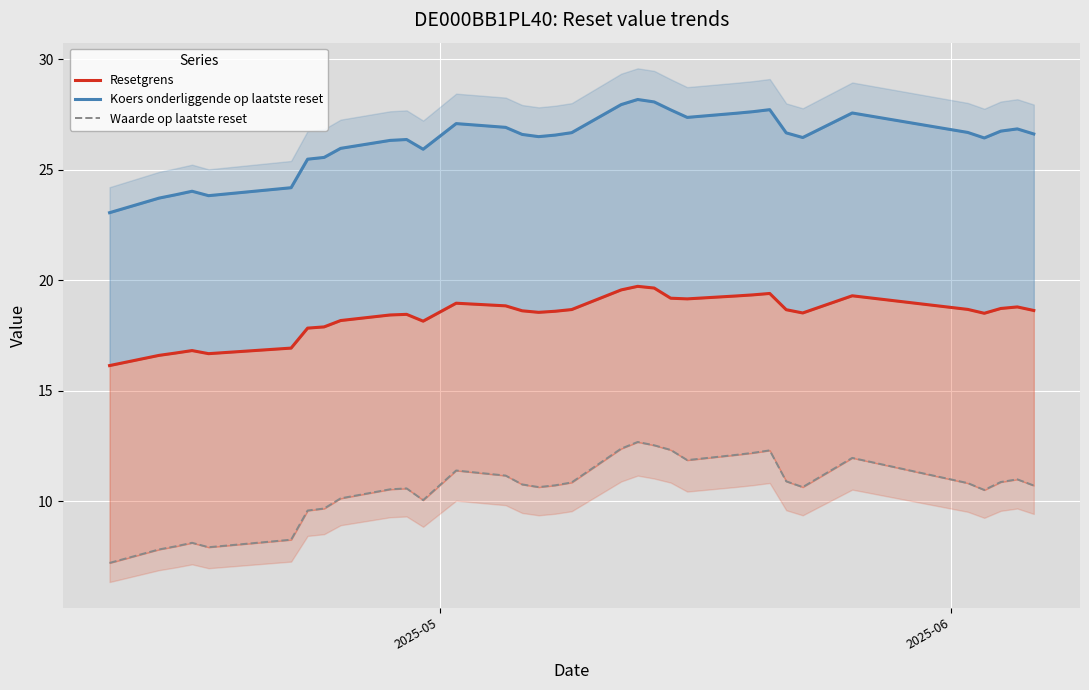

Reading left to right, transcribe all the data shown in this chart.

Resetgrens: 16.1	16.6	16.7	16.8	16.7	16.9	17.8	17.9	18.2	18.4	18.5	18.1	19.0	18.8	18.6	18.5	18.6	18.7	19.6	19.7	19.6	19.2	19.2	19.3	19.3	19.4	18.7	18.5	19.3	18.7	18.5	18.7	18.8	18.6
Koers onderliggende op laatste reset: 23.1	23.7	23.9	24.0	23.8	24.2	25.5	25.6	26.0	26.3	26.4	25.9	27.1	26.9	26.6	26.5	26.6	26.7	27.9	28.2	28.1	27.7	27.4	27.6	27.6	27.7	26.7	26.4	27.6	26.7	26.4	26.7	26.8	26.6
Waarde op laatste reset: 7.2	7.8	8.0	8.1	7.9	8.3	9.6	9.7	10.1	10.5	10.6	10.1	11.4	11.2	10.8	10.6	10.7	10.8	12.4	12.7	12.5	12.3	11.9	12.1	12.2	12.3	10.9	10.6	12.0	10.8	10.5	10.9	11.0	10.7